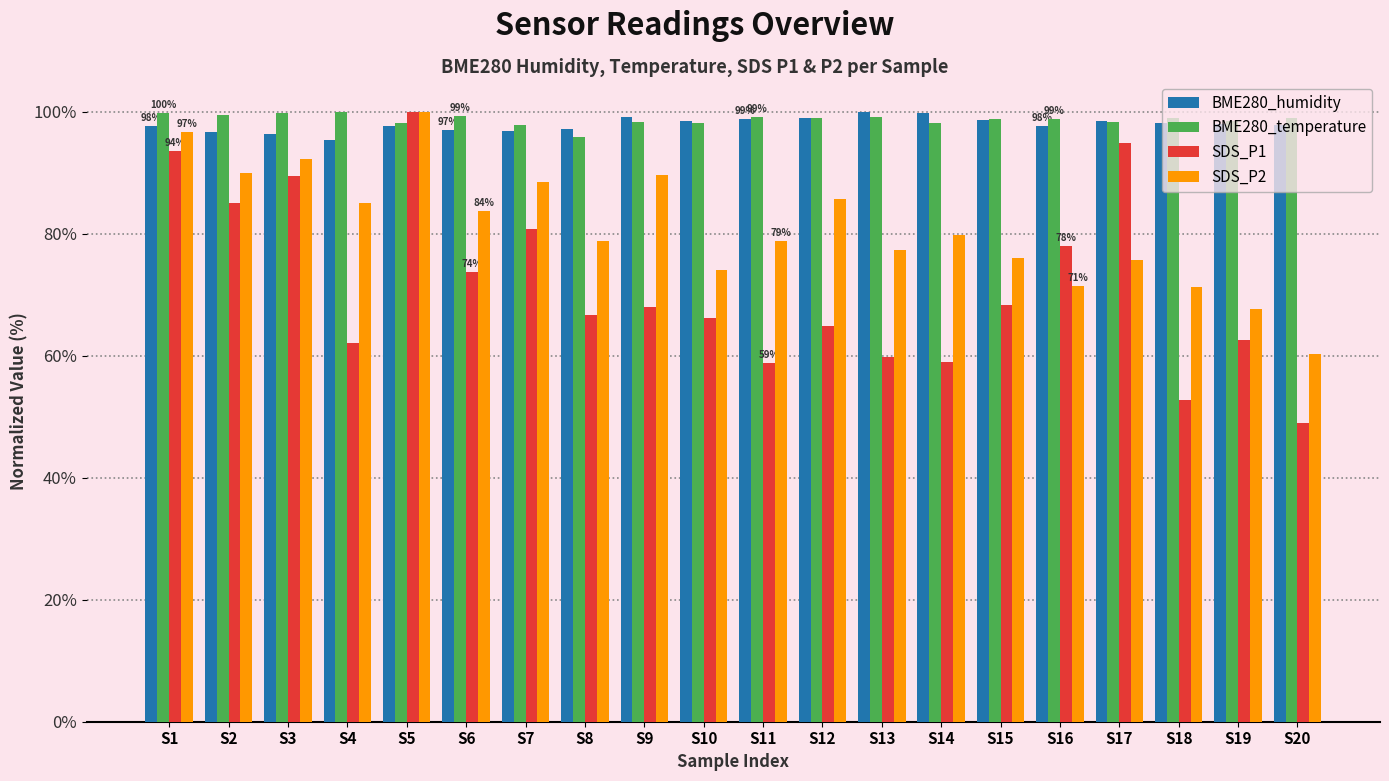

What is the value of the SDS_P1 bar at the 14th from the left?

58.9